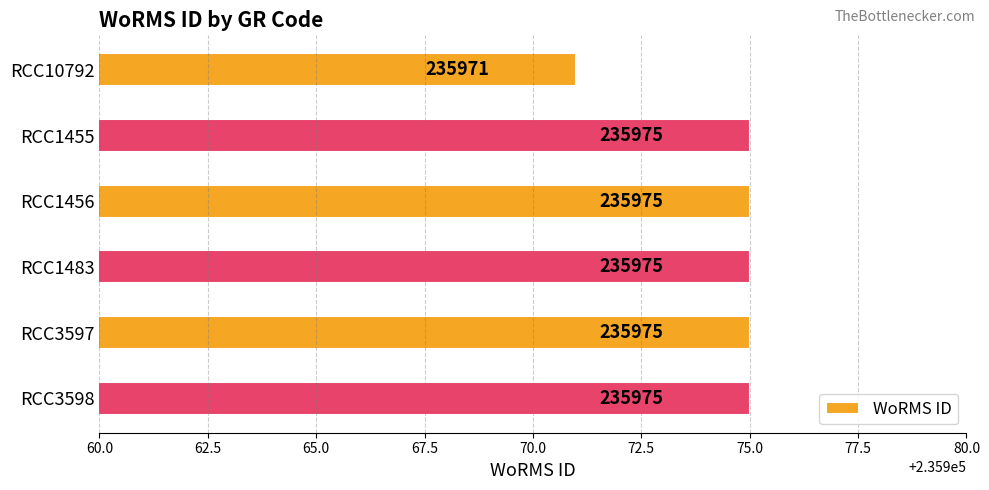

At which category does the chart reach its minimum across all series?

RCC10792